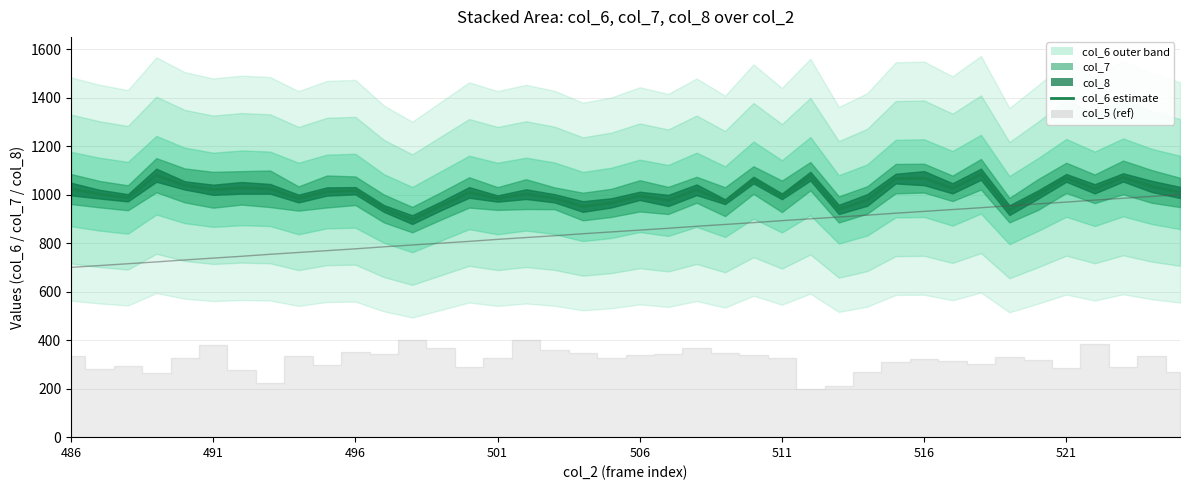

How many data points in col_6 estimate are above 1009?

19